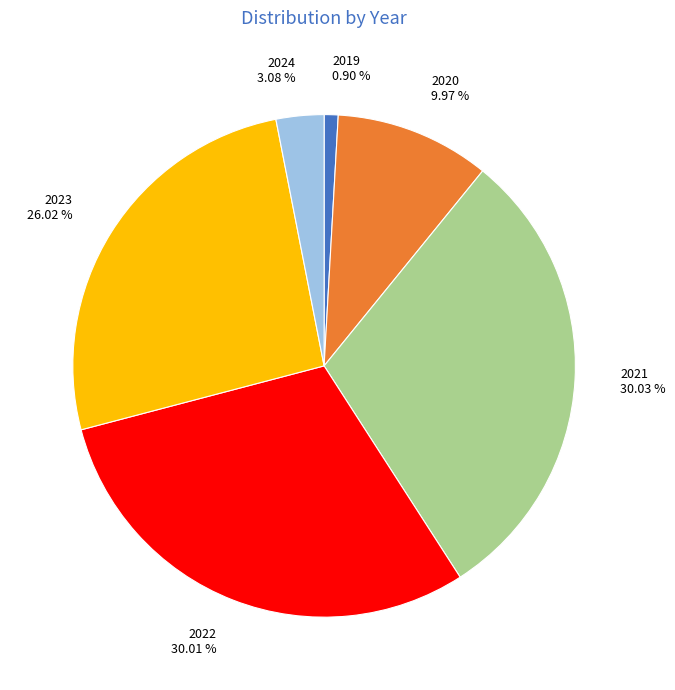

What is the smallest slice in the pie chart?

2019